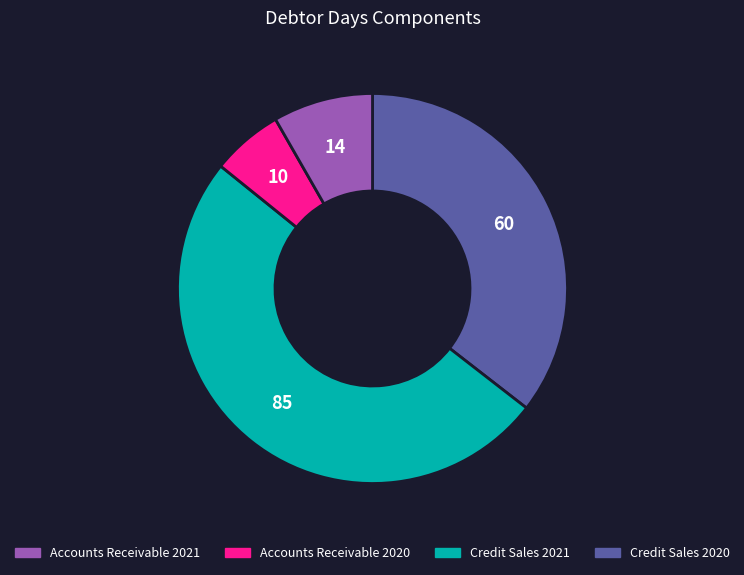

Is there any slice that represents more than half of the pie?

Yes